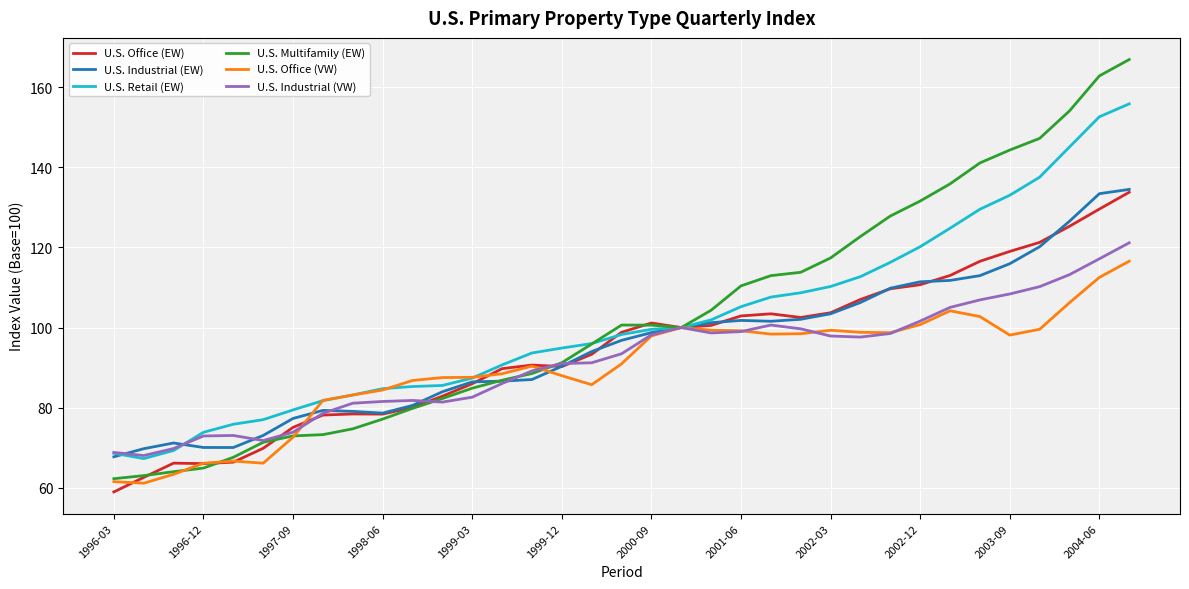

Which series has the widest spread of values?

U.S. Multifamily (EW)